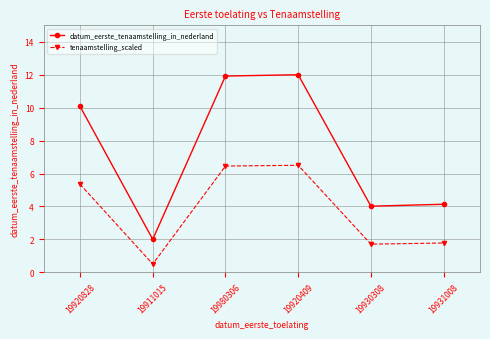

True or false: datum_eerste_tenaamstelling_in_nederland and tenaamstelling_scaled intersect in this chart.

False